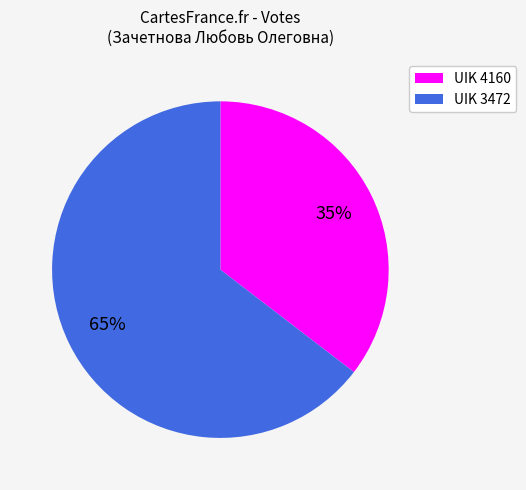

Do UIK 4160 and UIK 3472 together represent more than half of the pie?

Yes